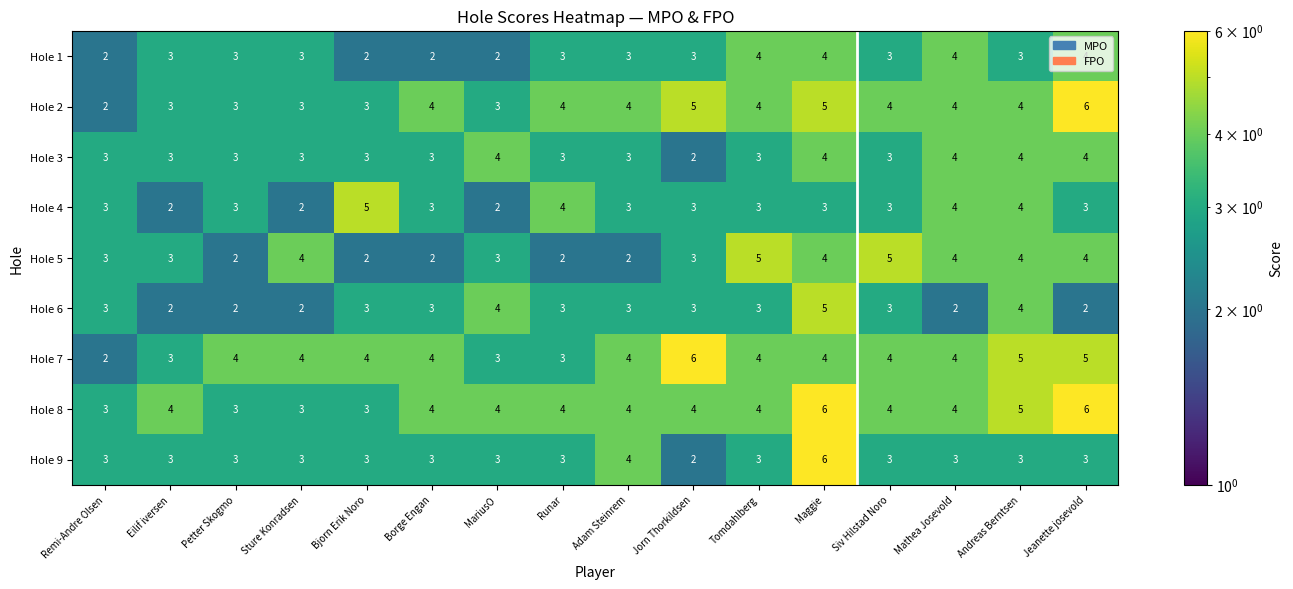

What is the approximate value of Hole 8 at Borge Engan?

4